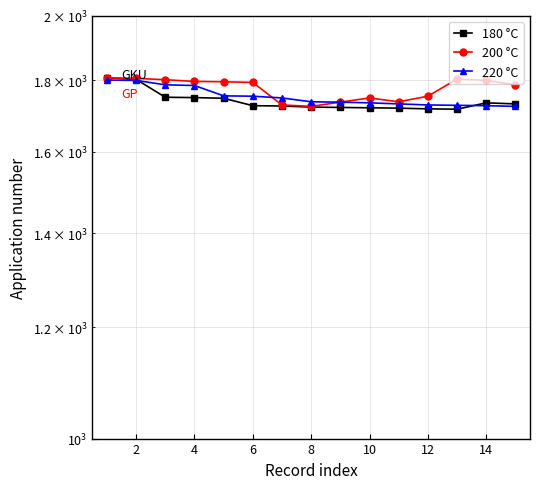

Which category has the lowest value across all series?

12